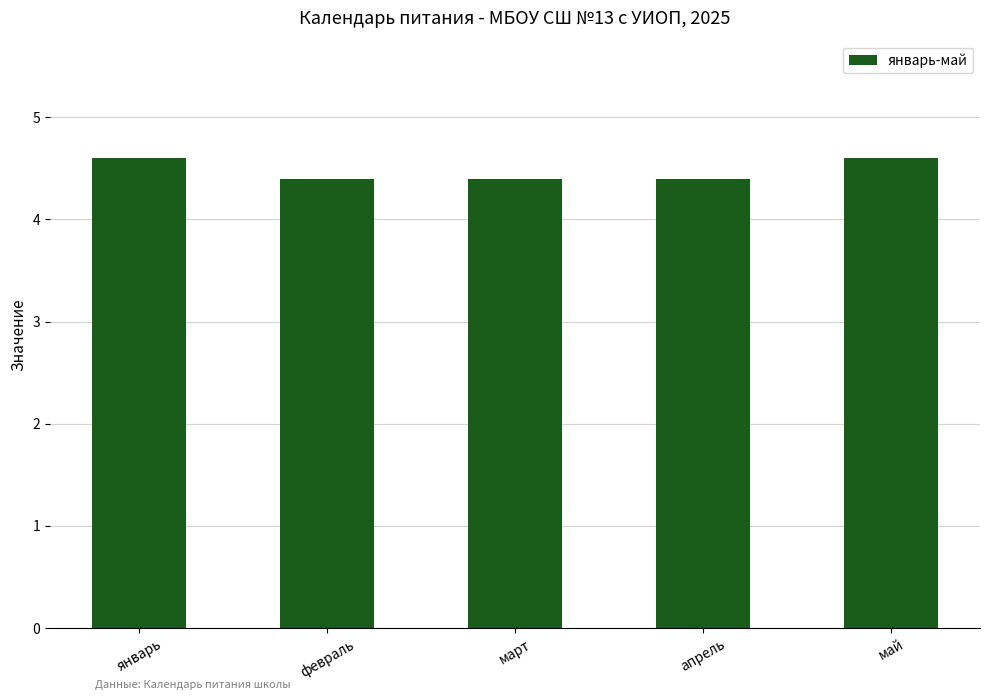

What is the greatest value displayed?

4.6